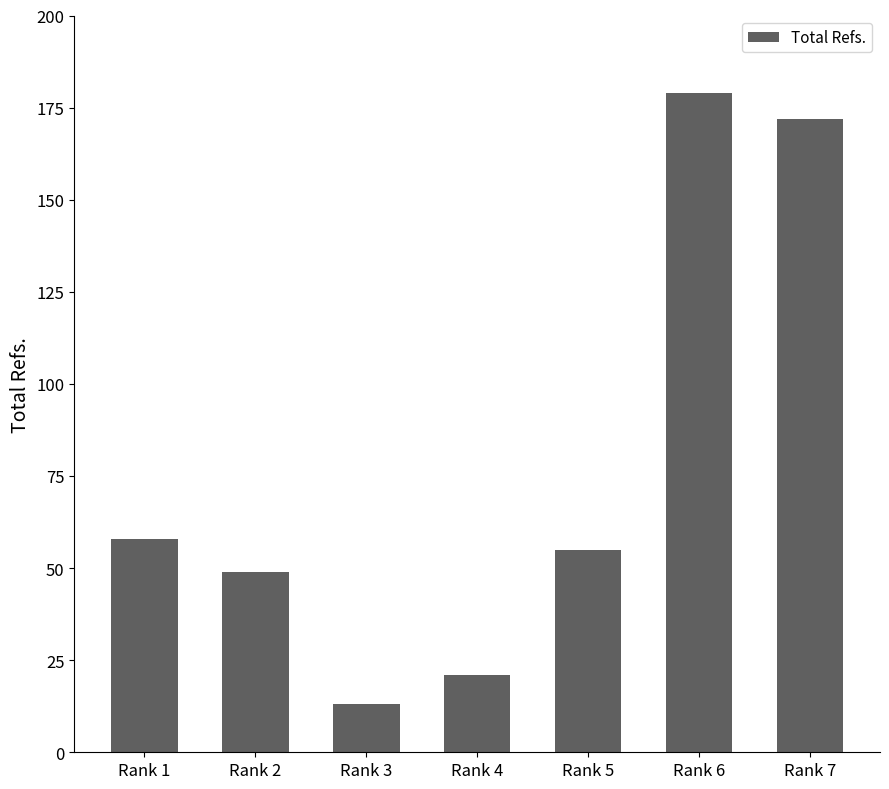

How many data points does each series have?

7